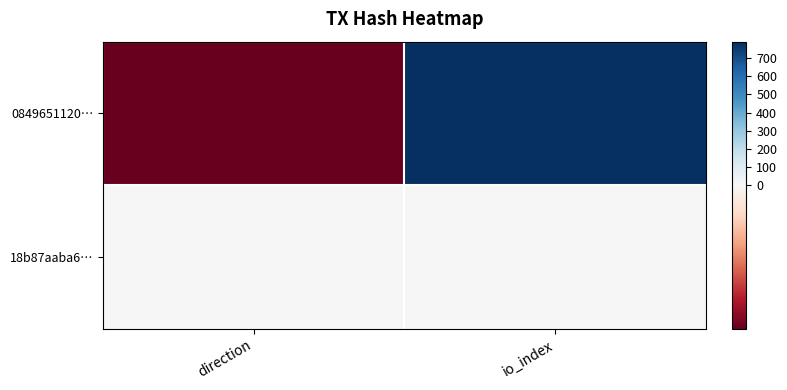

What is the greatest value displayed?

790